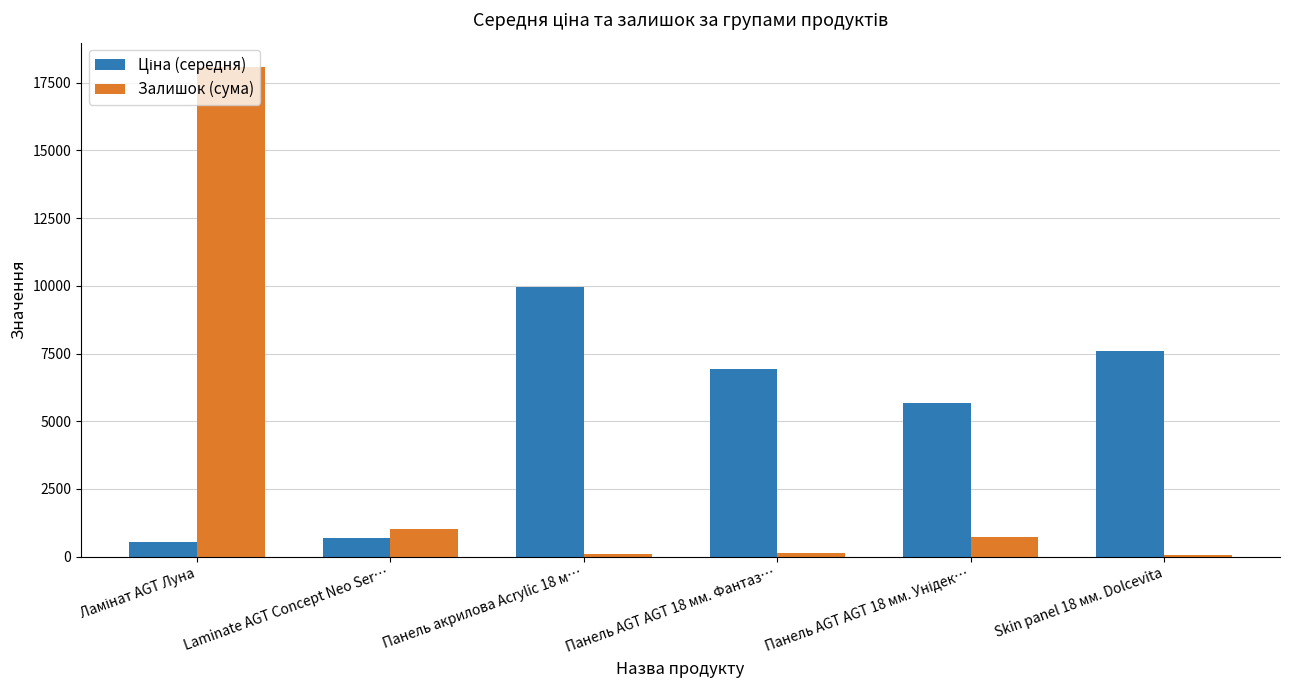

What is the maximum value shown in the chart?

18080.0